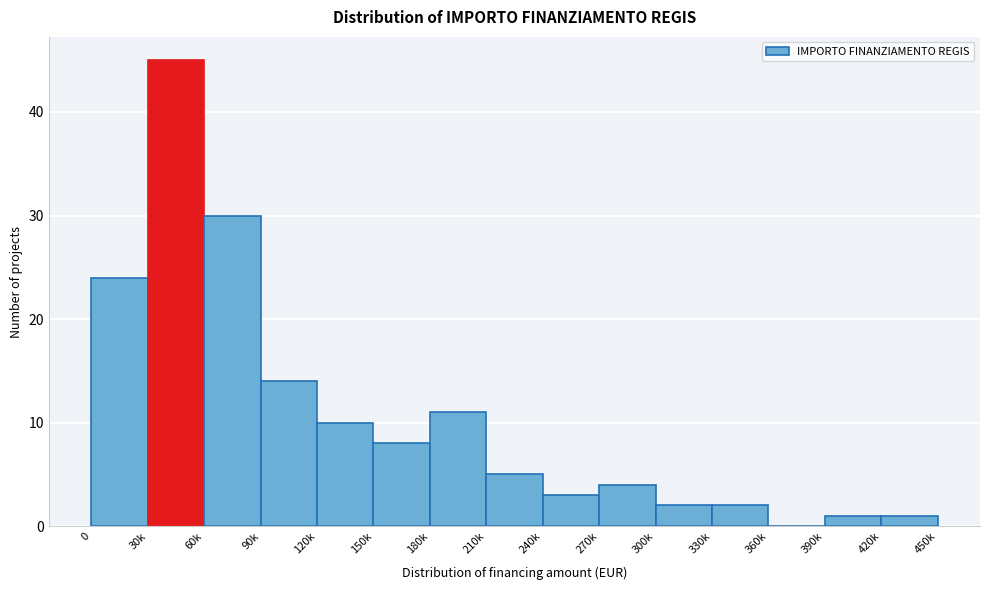

Reading left to right, transcribe all the data shown in this chart.

0=24	30k=45	60k=30	90k=14	120k=10	150k=8	180k=11	210k=5	240k=3	270k=4	300k=2	330k=2	360k=0	390k=1	420k=1